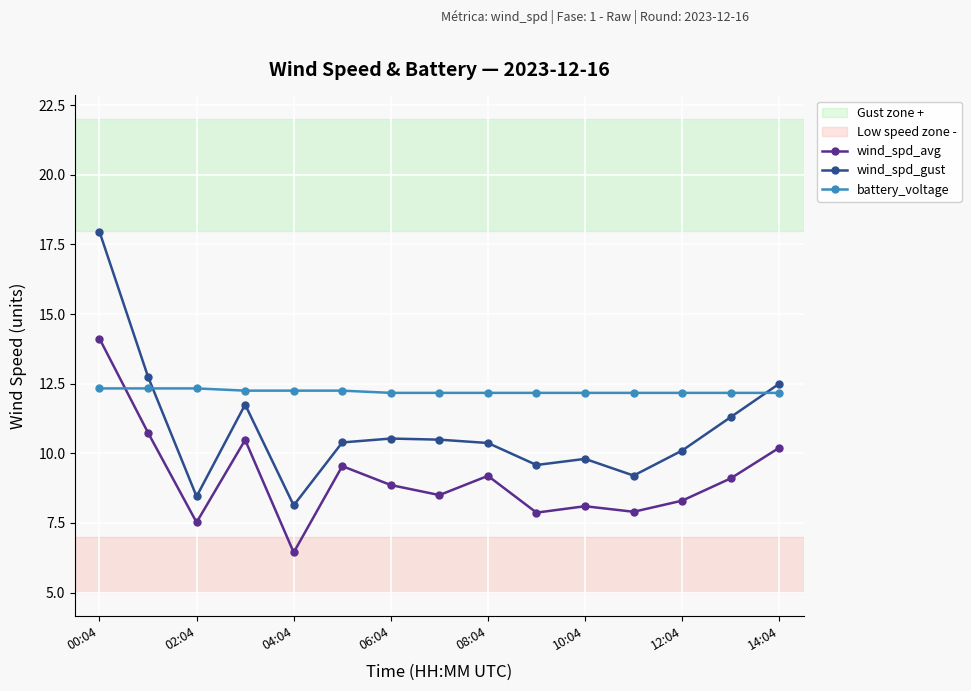

Which series has the largest total across all categories?

battery_voltage